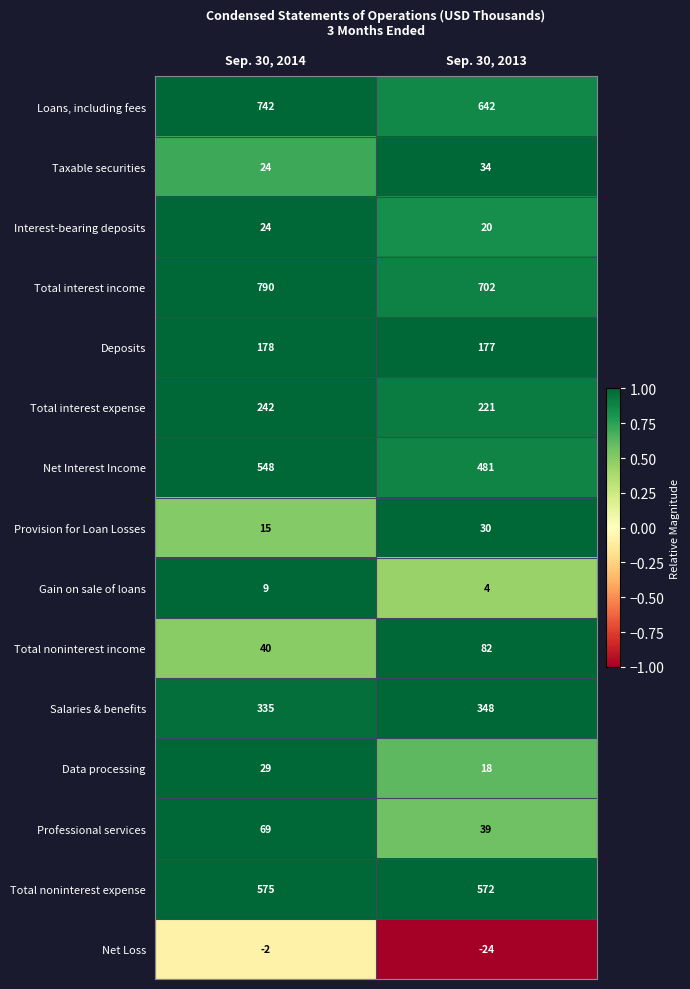

What is the minimum value shown in the chart?

-24